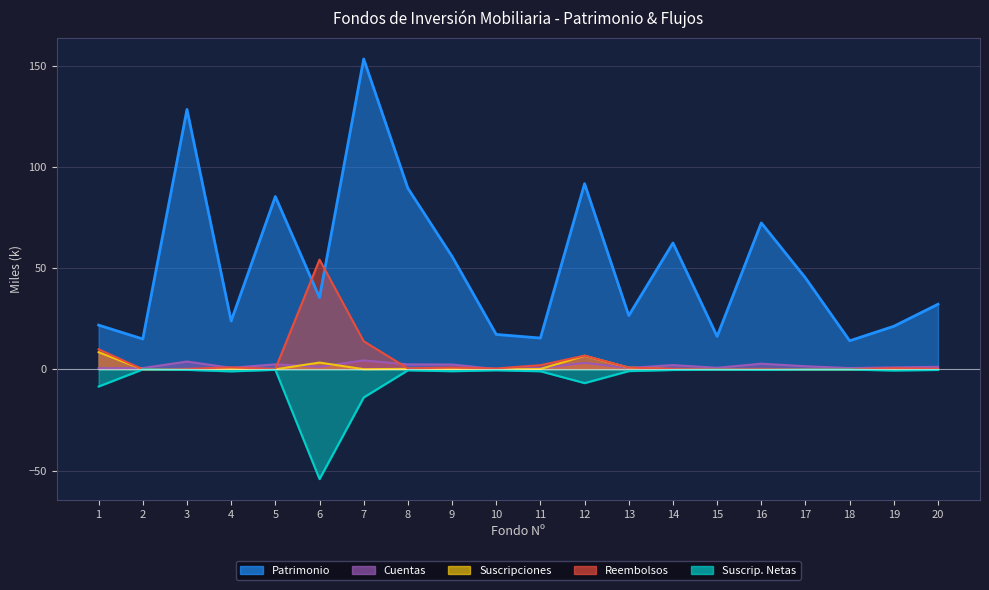

Reading right to left, transcribe all the data shown in this chart.

Patrimonio: 20=32.2	19=21.3	18=14.1	17=45.1	16=72.3	15=16.3	14=62.4	13=26.5	12=91.7	11=15.5	10=17.2	9=55.8	8=89.4	7=153.3	6=35.5	5=85.3	4=23.9	3=128.3	2=15.0	1=21.8
Suscripciones: 20=0.1	19=0.0	18=0.0	17=0.0	16=0.1	15=0.1	14=0.1	13=0.8	12=6.7	11=0.2	10=0.0	9=0.1	8=0.3	7=0.1	6=3.4	5=0.0	4=0.3	3=0.0	2=0.0	1=8.5
Reembolsos: 20=0.3	19=0.6	18=0.1	17=0.1	16=0.2	15=0.1	14=0.3	13=0.9	12=6.8	11=2.1	10=0.5	9=0.9	8=0.5	7=13.9	6=54.2	5=0.2	4=1.0	3=0.2	2=0.0	1=9.9
Suscrip. Netas: 20=-0.3	19=-0.6	18=-0.1	17=-0.1	16=-0.2	15=-0.1	14=-0.3	13=-0.9	12=-6.8	11=-0.9	10=-0.5	9=-0.9	8=-0.5	7=-13.9	6=-54.2	5=-0.2	4=-1.0	3=-0.2	2=-0.0	1=-8.5
Cuentas: 20=1.3	19=1.0	18=0.6	17=1.5	16=2.8	15=0.8	14=2.1	13=0.7	12=3.2	11=0.6	10=0.1	9=2.4	8=2.5	7=4.4	6=1.3	5=2.5	4=0.8	3=3.9	2=0.6	1=0.6